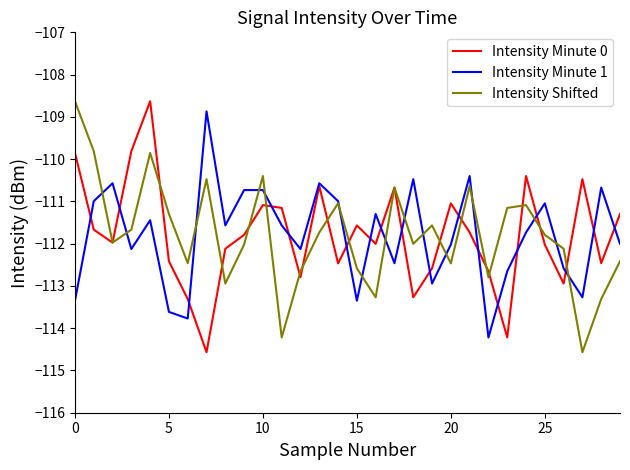

What is the maximum value for Intensity Shifted?

-108.6